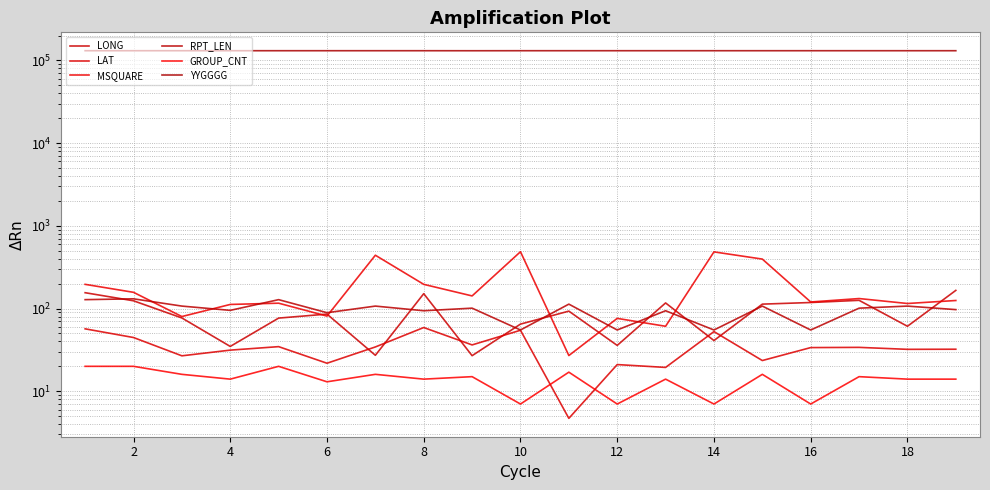

How many distinct data groups are displayed?

6